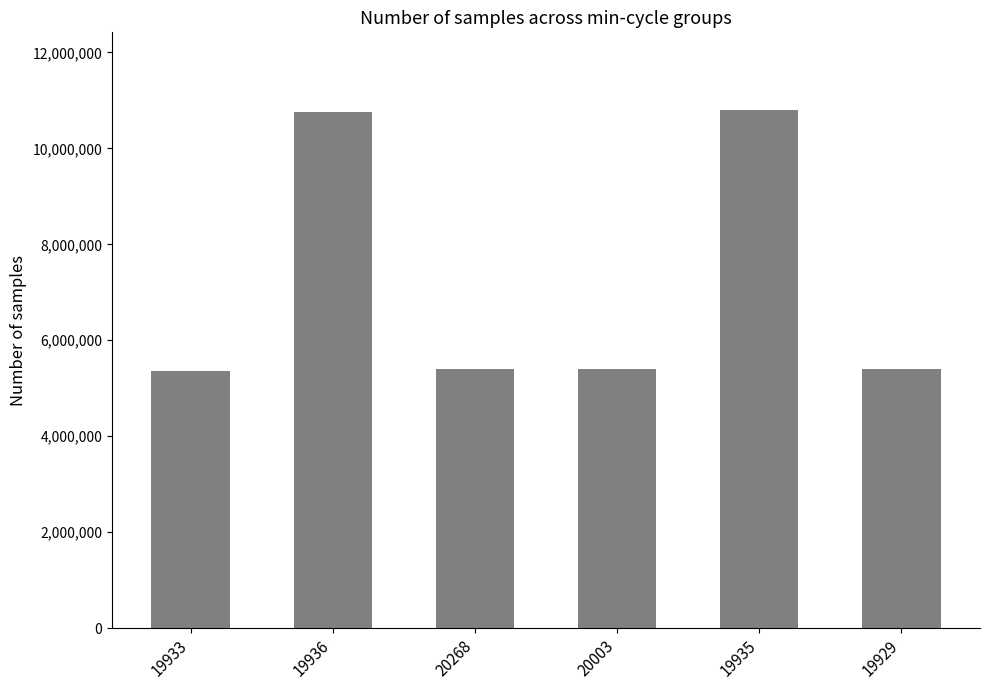

What is the label of the 3rd bar from the left?

20268